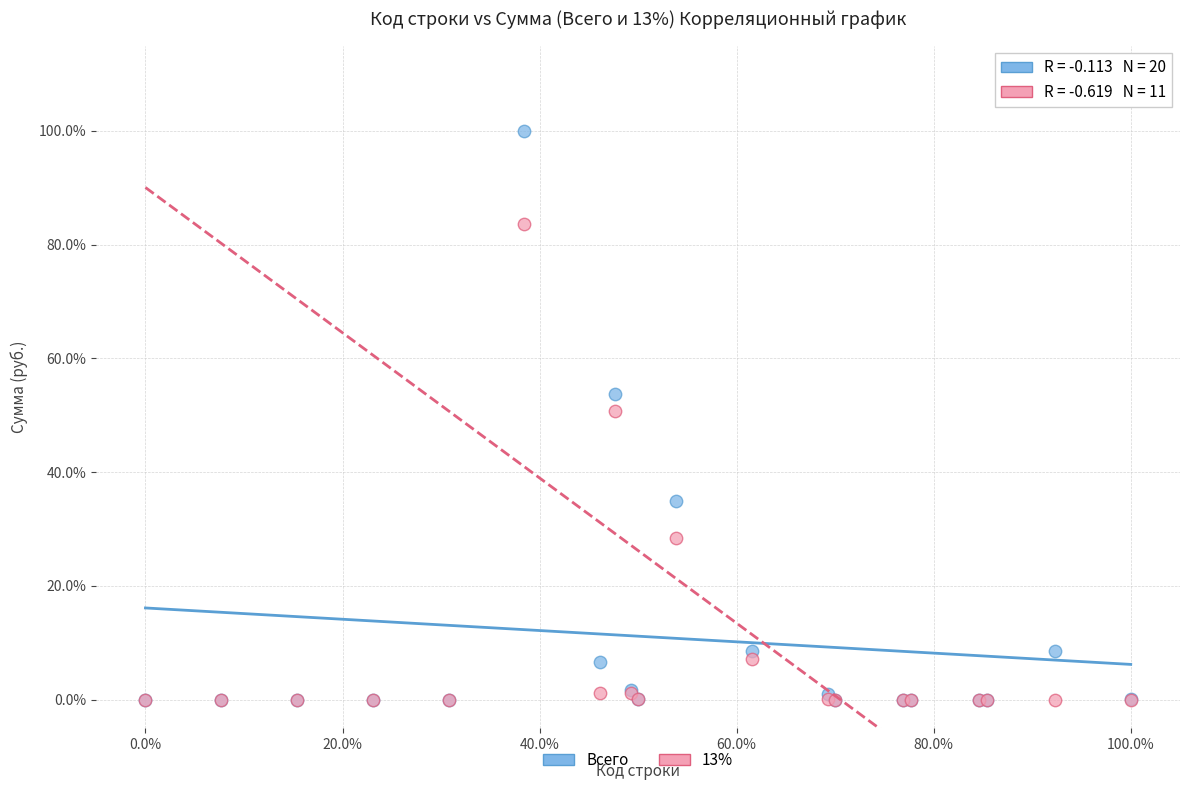

Which series reaches the maximum Y coordinate?

Всего